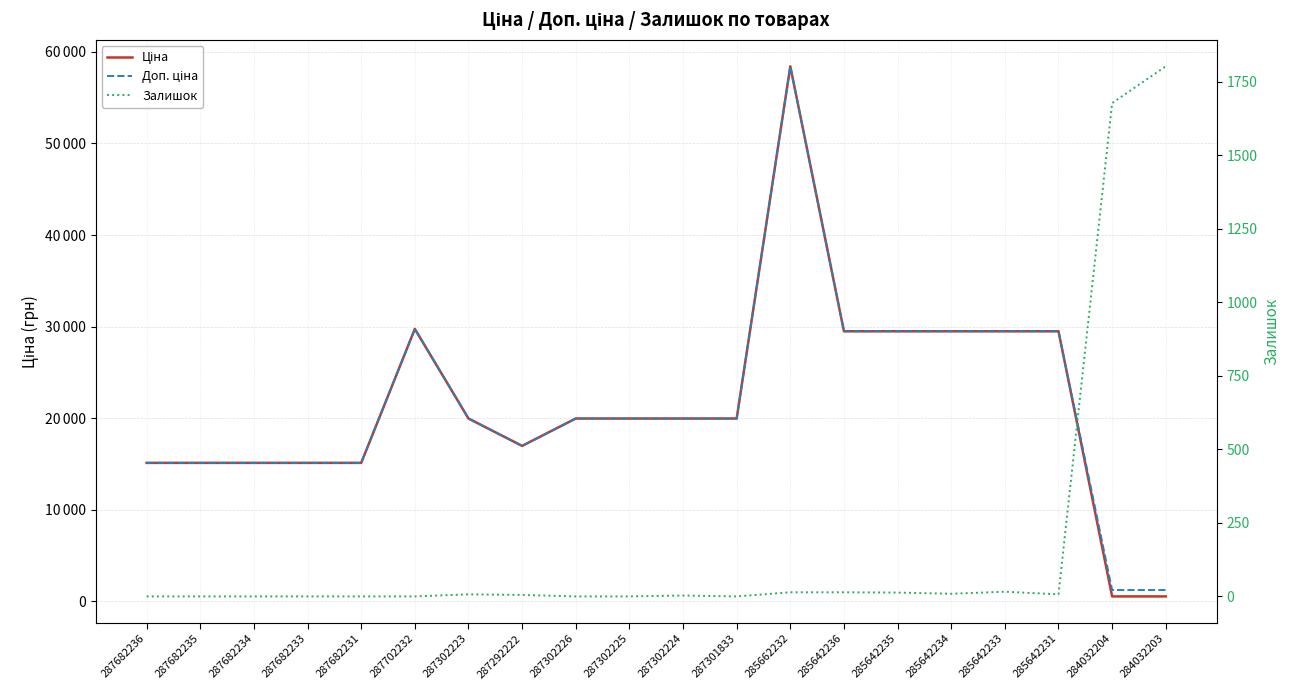

True or false: Залишок has more than 2 interior local peaks.

True